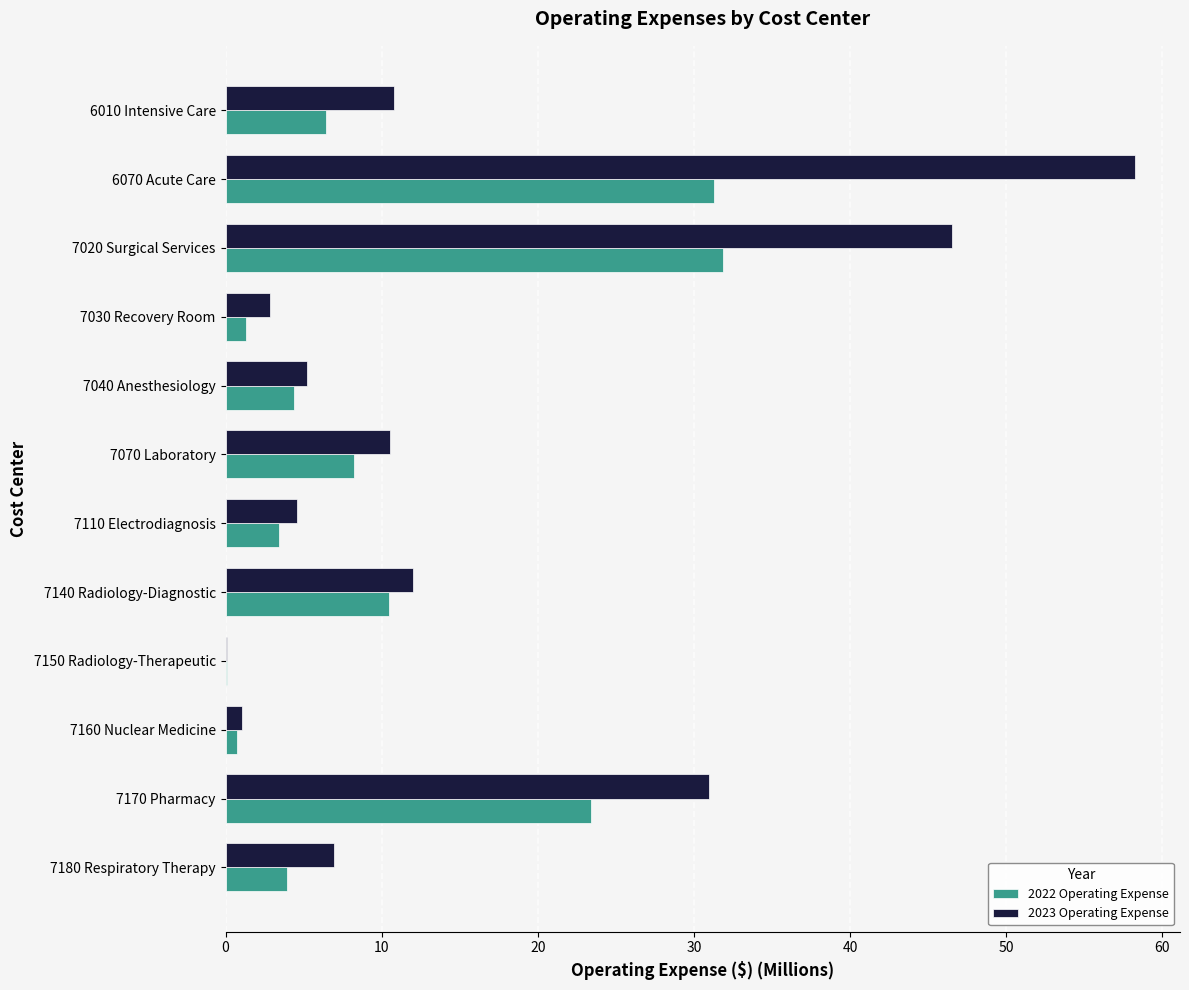

What is the total value across all series at 7110 Electrodiagnosis?

8.0